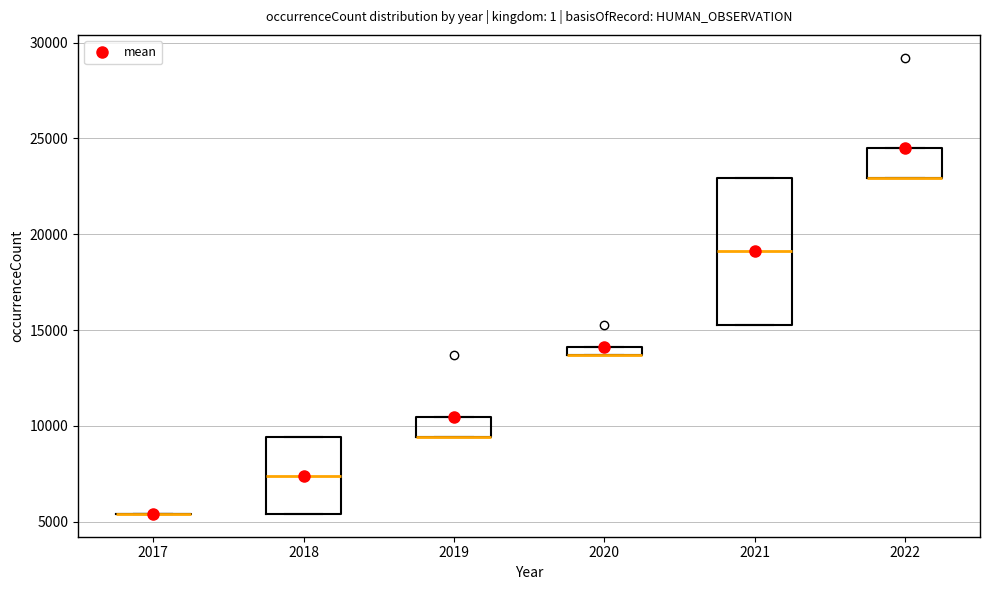

Which box is the tallest, from its lower edge to its upper edge?

2021